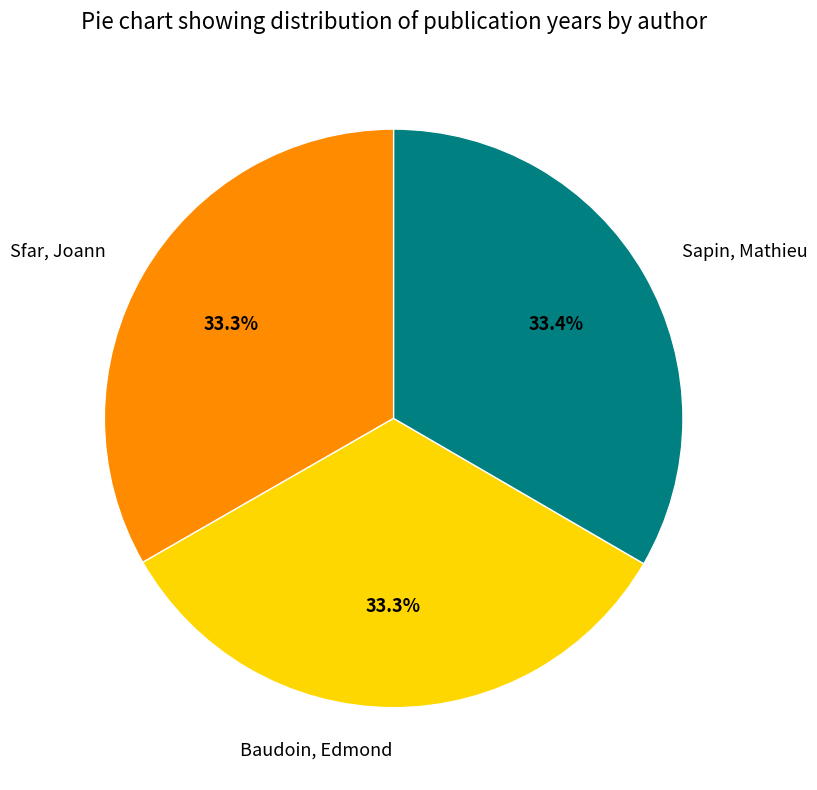

To the nearest percent, what is the combined percentage of Baudoin, Edmond and Sapin, Mathieu?

67%